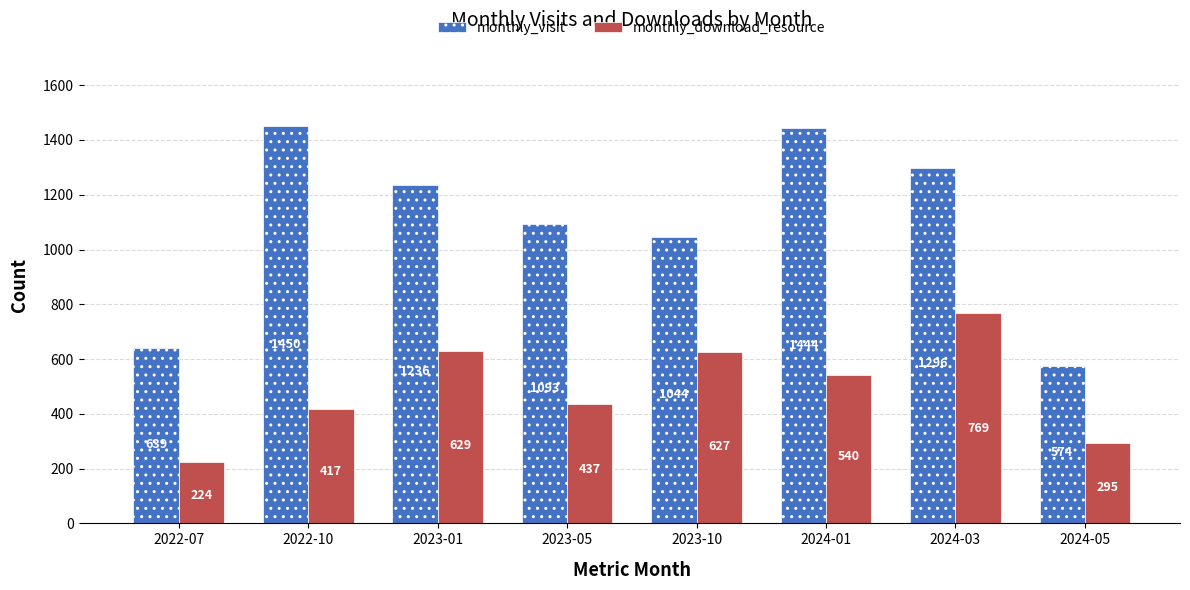

Is it true that monthly_download_resource equals 224 at 2022-07?

True